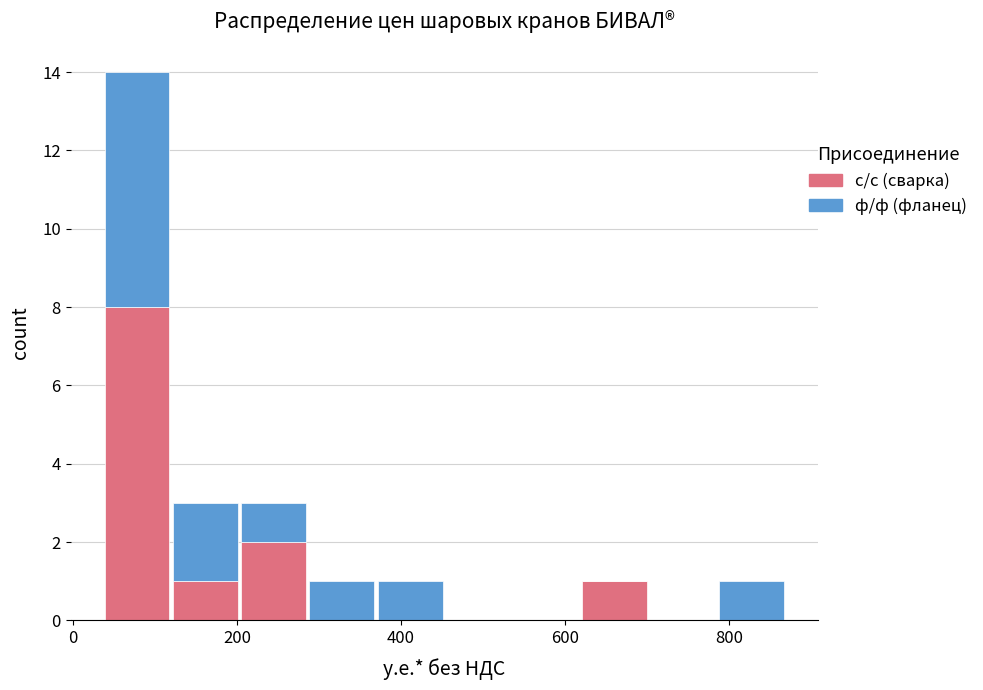

Reading left to right, transcribe this chart: for each stacked bar, give the range it covers on the x-axis and its total height. Neither the bar edges nor the heights are printed on the chart, so give them approximately, as read against the axes.

40 to 120: 14
120 to 200: 3
200 to 280: 3
280 to 360: 1
360 to 460: 1
460 to 540: 0
540 to 620: 0
620 to 700: 1
700 to 780: 0
780 to 860: 1